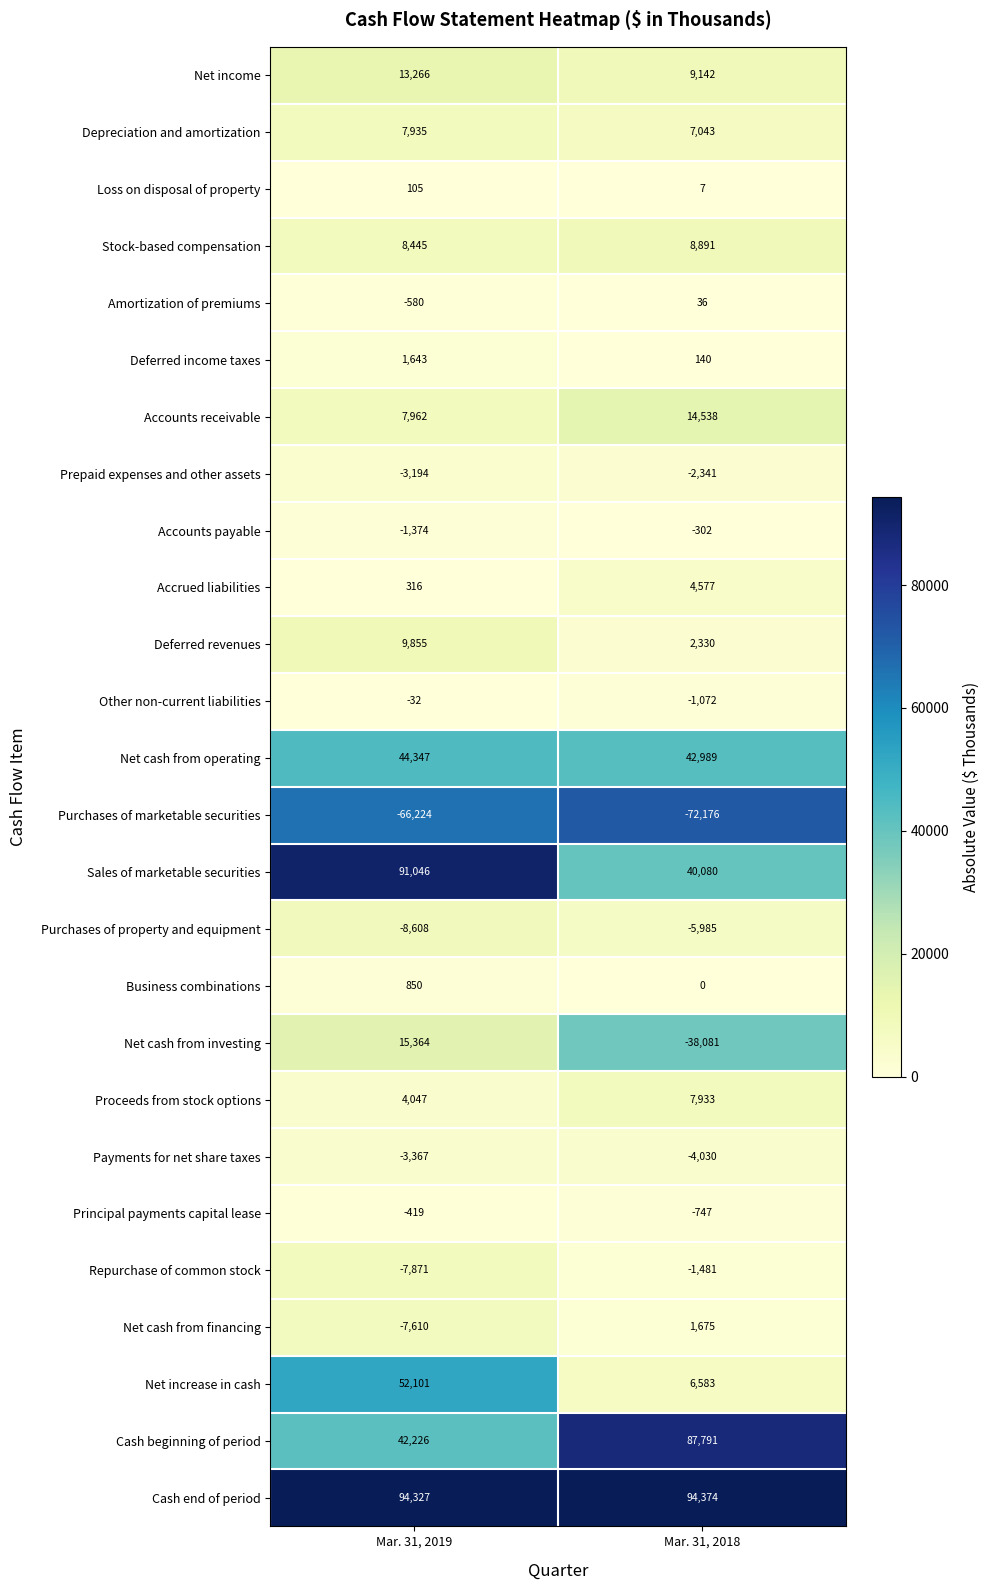

What is the total value across all series at Mar. 31, 2019?

294556